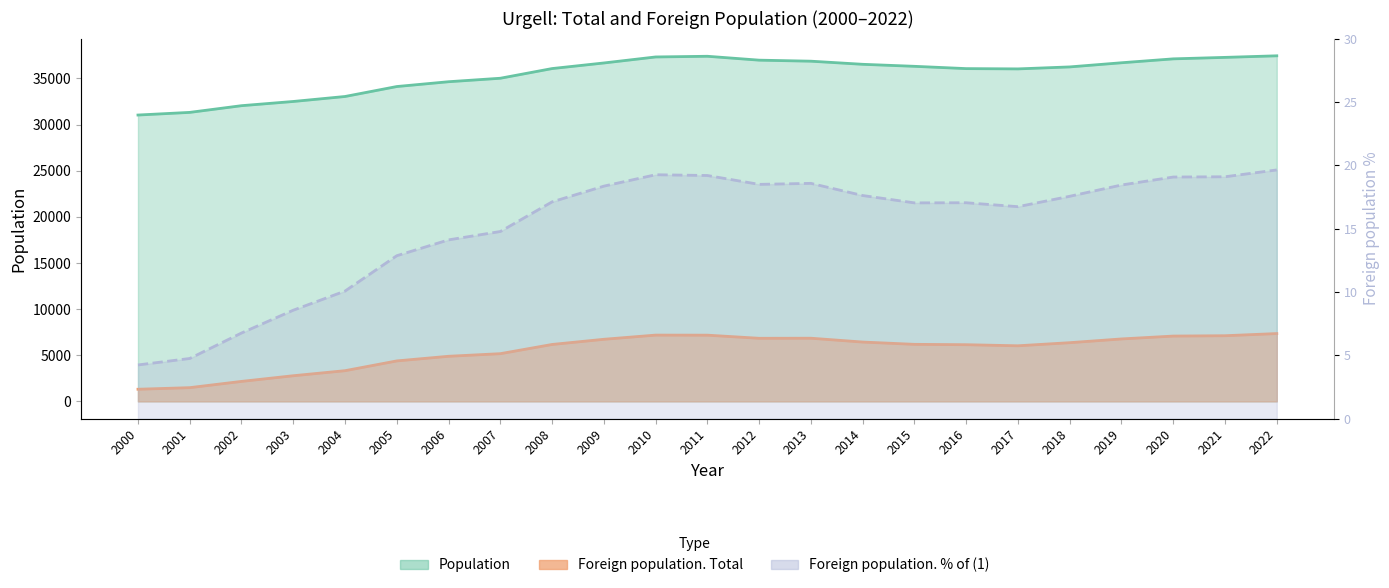

What are all the series names shown in the legend?

Population, Foreign population. Total, Foreign population. % of (1)